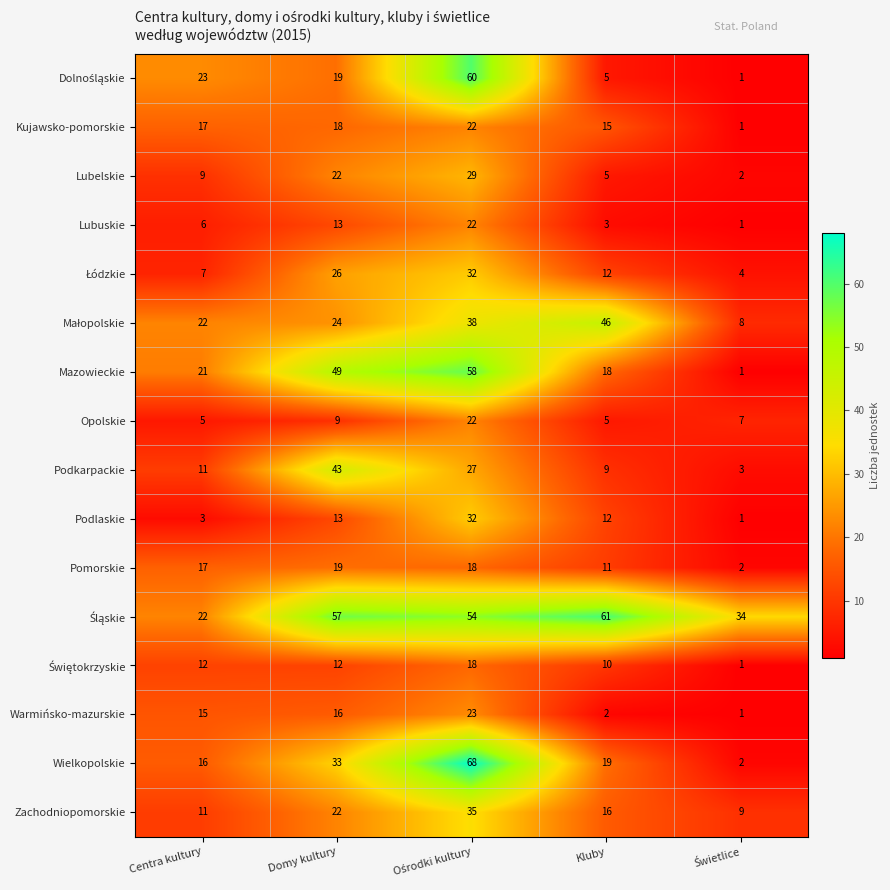

The Lubelskie series shows 9 at Centra kultury. True or false?

True